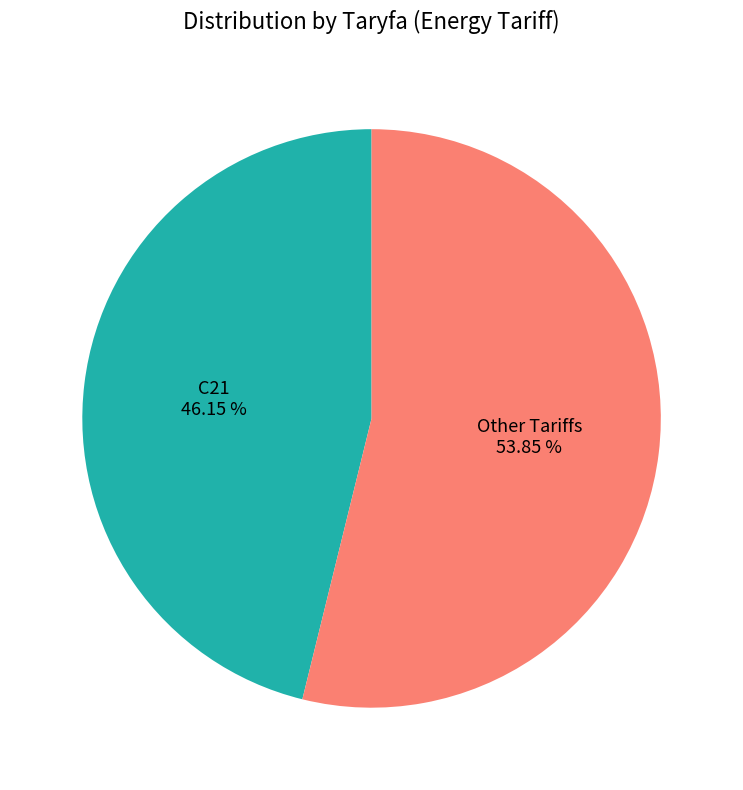

Is there a majority slice in this chart?

Yes